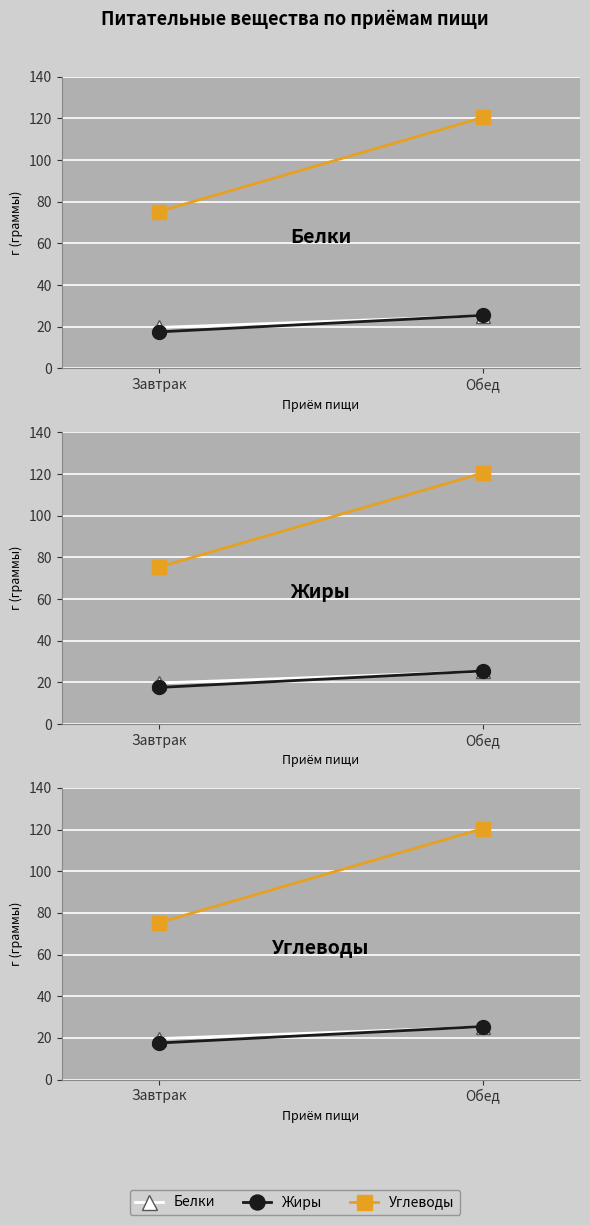

What is the label of the 1st point from the right?

Обед